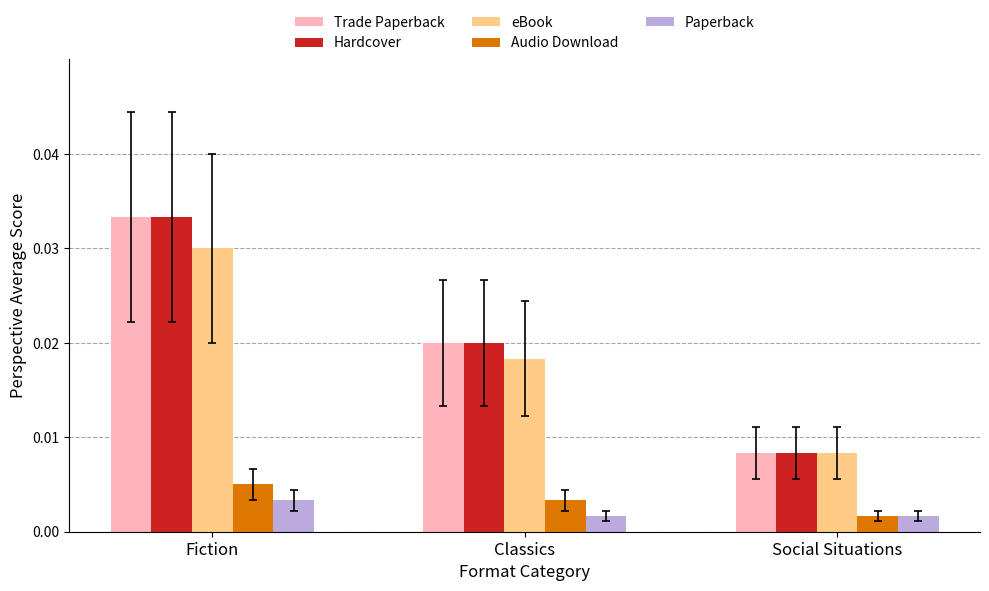

Is the value of Trade Paperback at Fiction greater than the value of Paperback at Fiction?

Yes